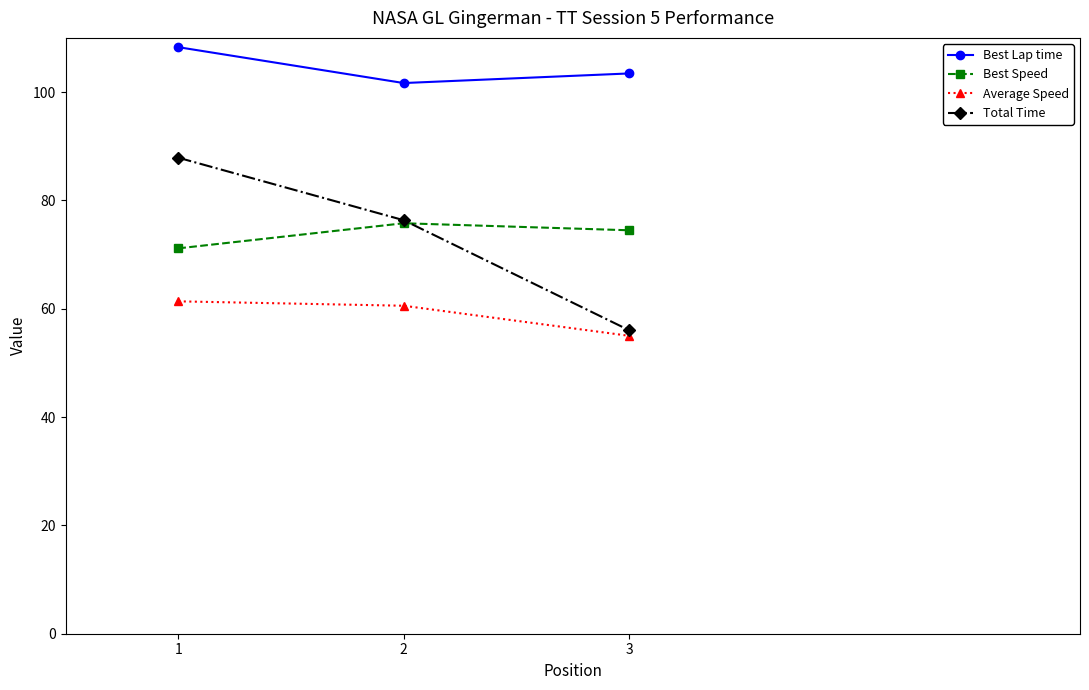

What is the value of the Average Speed point at the 3rd from the left?

55.0